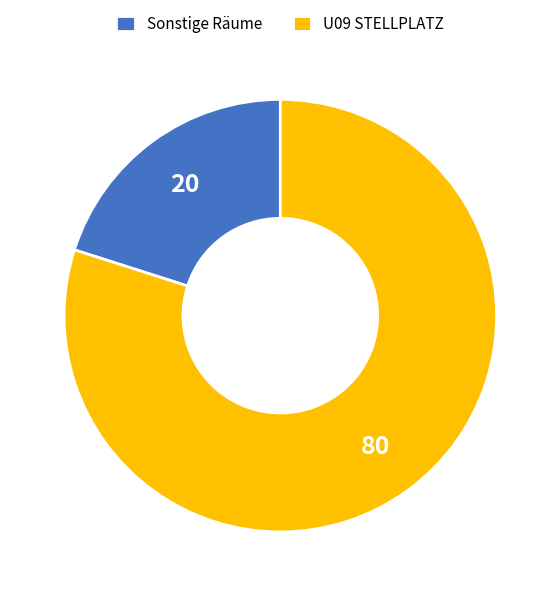

How many slices are in this pie chart?

2